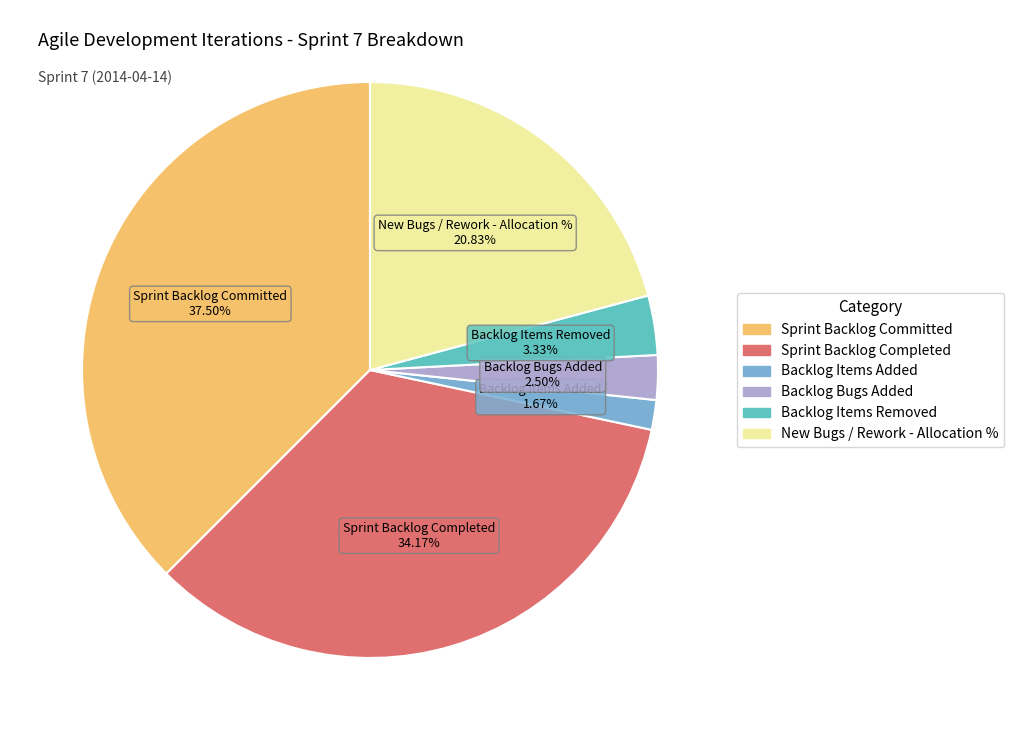

How many segments does this pie chart have?

6